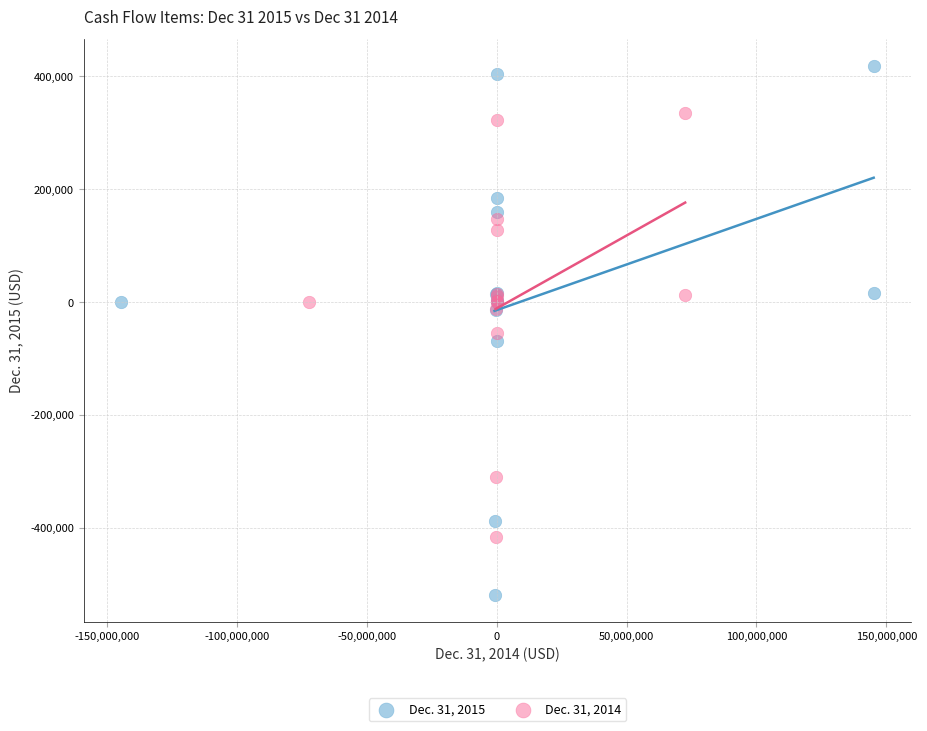

What are all the series names shown in the legend?

Dec. 31, 2015, Dec. 31, 2014